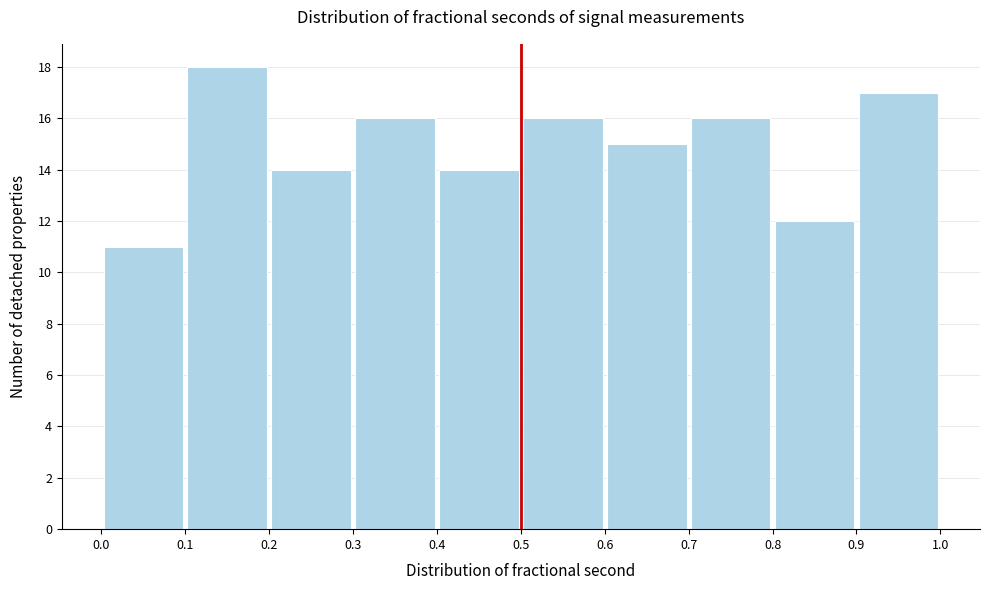

Over which range of the x-axis is the bar tallest?

0.1 to 0.2